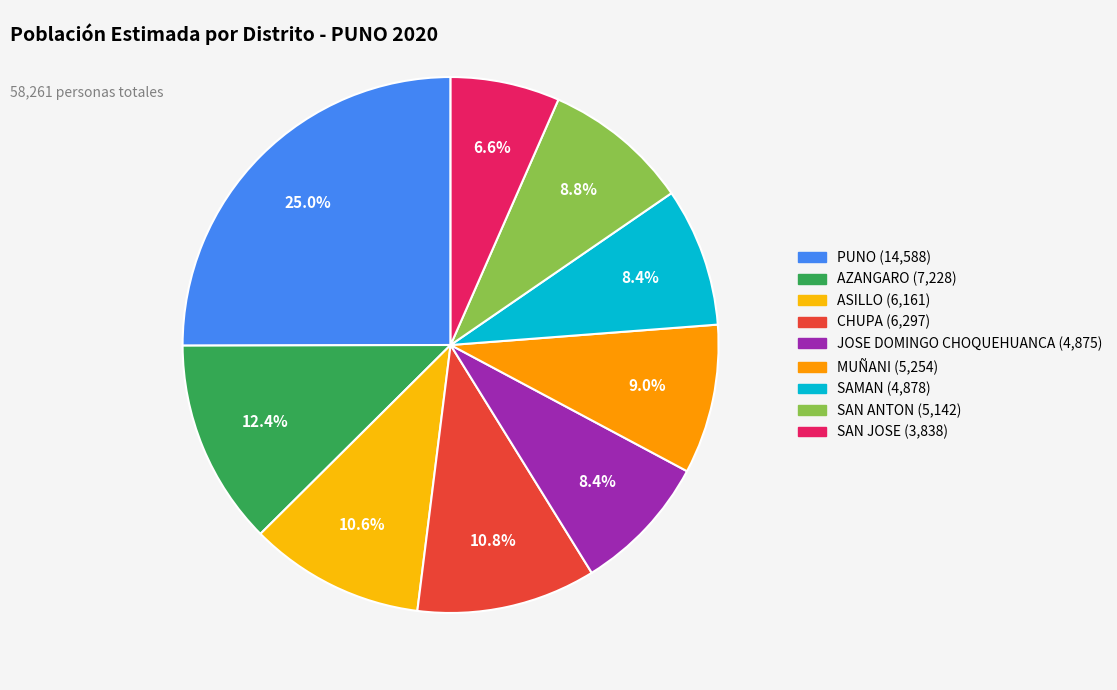

How many segments does this pie chart have?

9